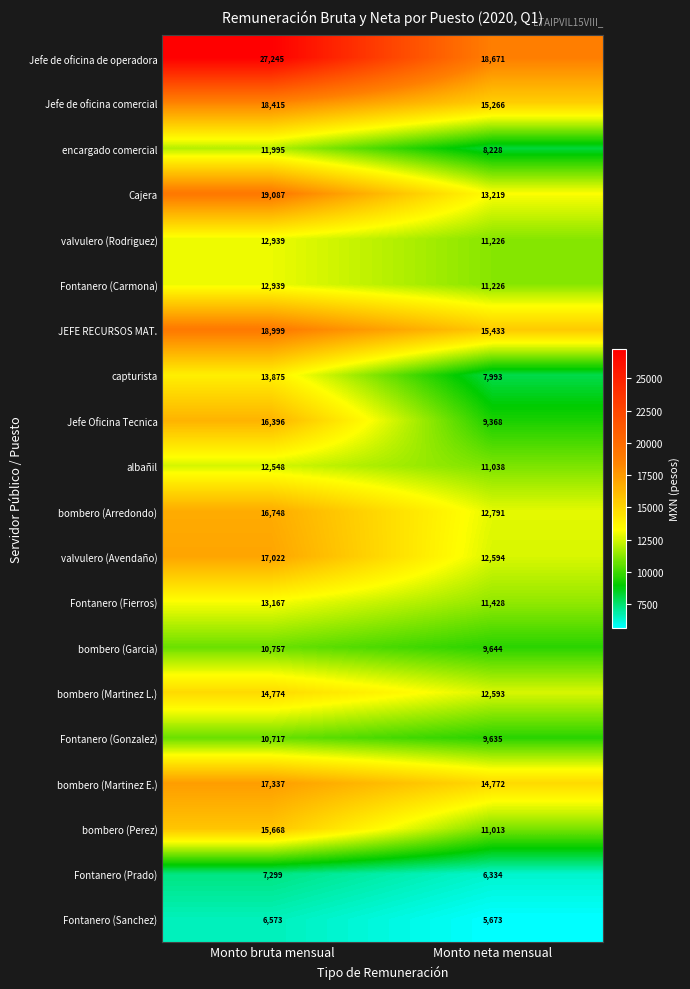

At which label does Jefe de oficina de operadora reach its peak?

Monto bruta mensual